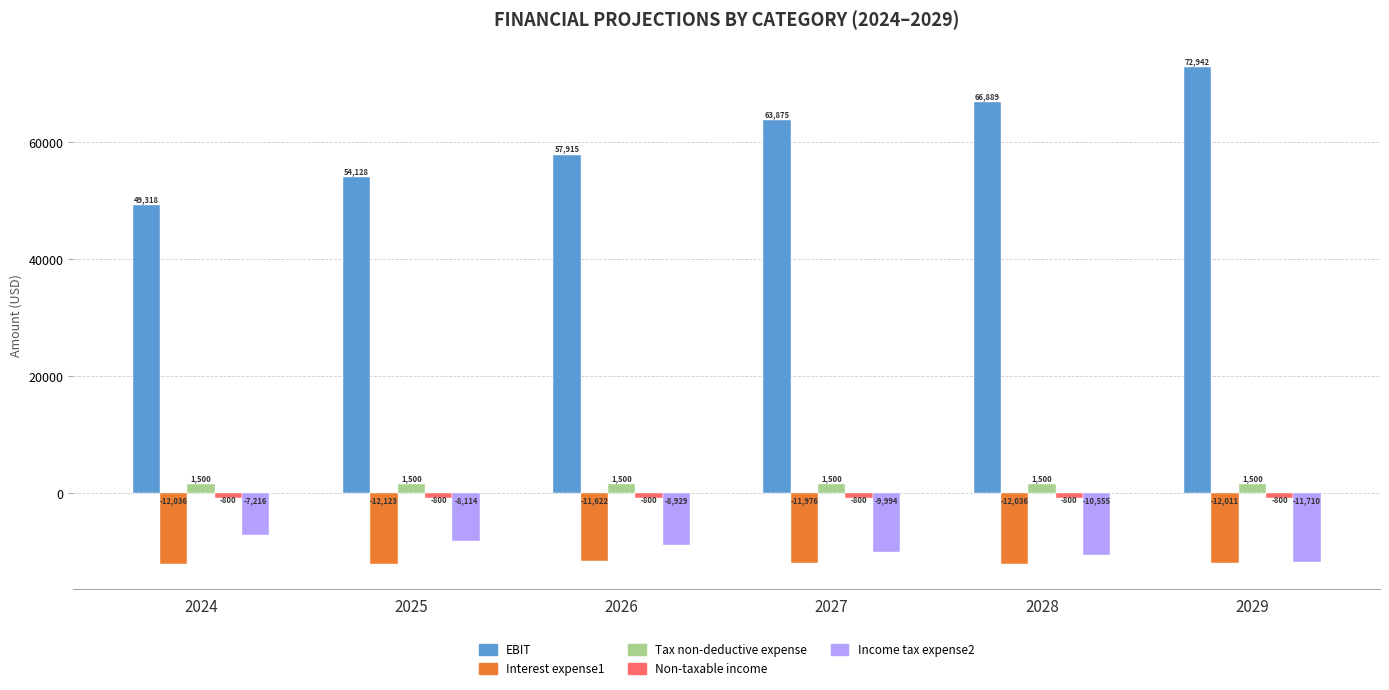

Is it true that Interest expense1 equals -16814.4 at 2028?

False